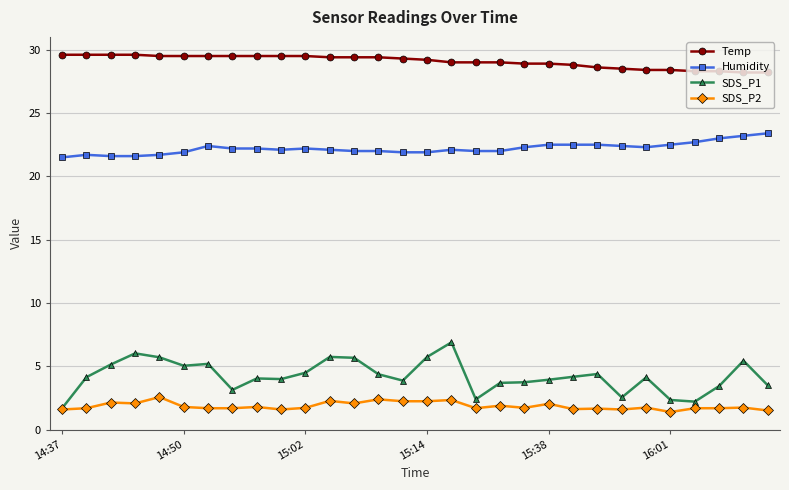

Which series has the largest total across all categories?

Temp